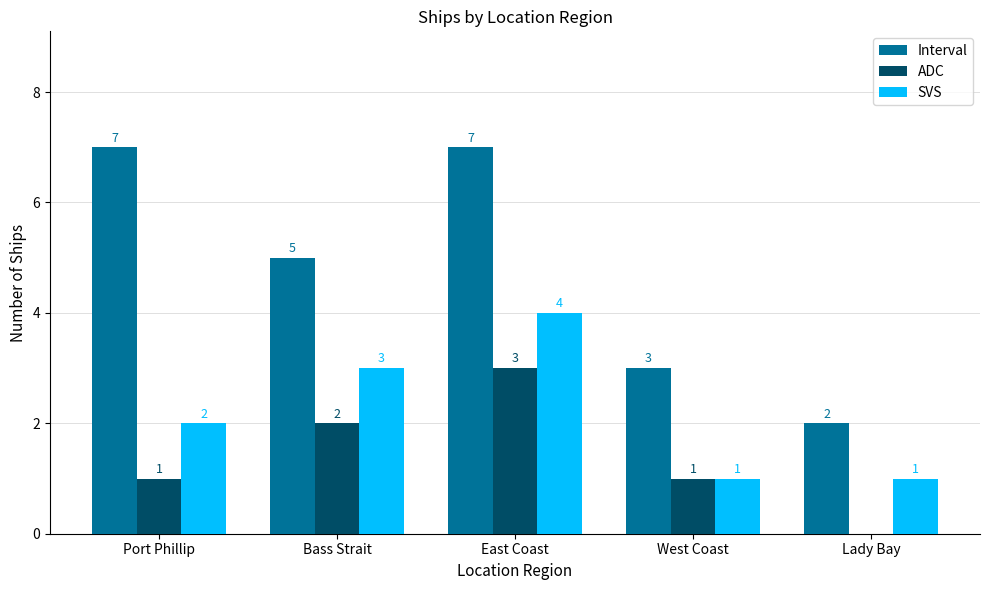

What are all the series names shown in the legend?

Interval, ADC, SVS